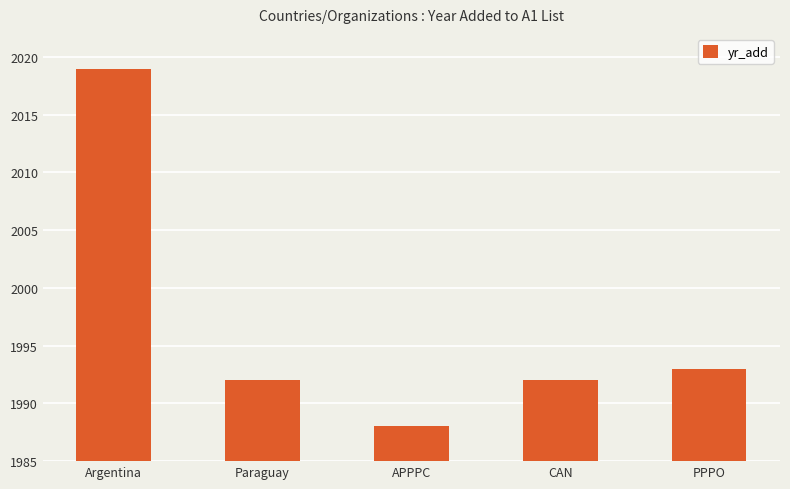

Which label corresponds to the smallest value in the chart?

APPPC